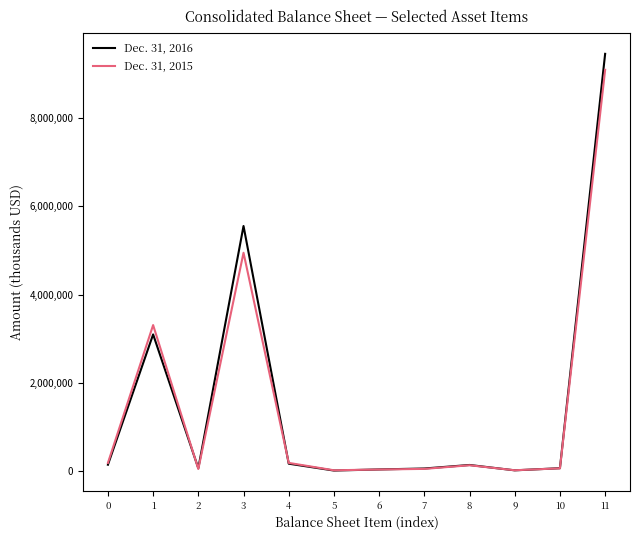

List the series in order of their peak value, lowest first.

Dec. 31, 2015, Dec. 31, 2016